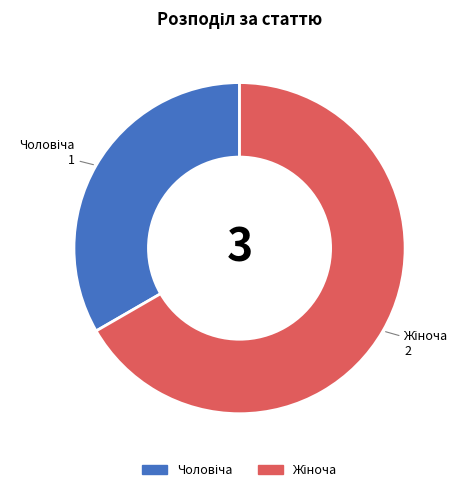

Is there a majority slice in this chart?

Yes